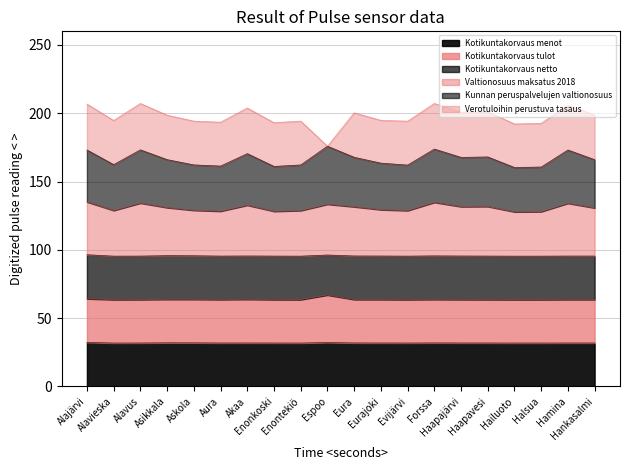

Is it true that Kunnan peruspalvelujen valtionosuus equals 162.2 at Enontekiö?

True